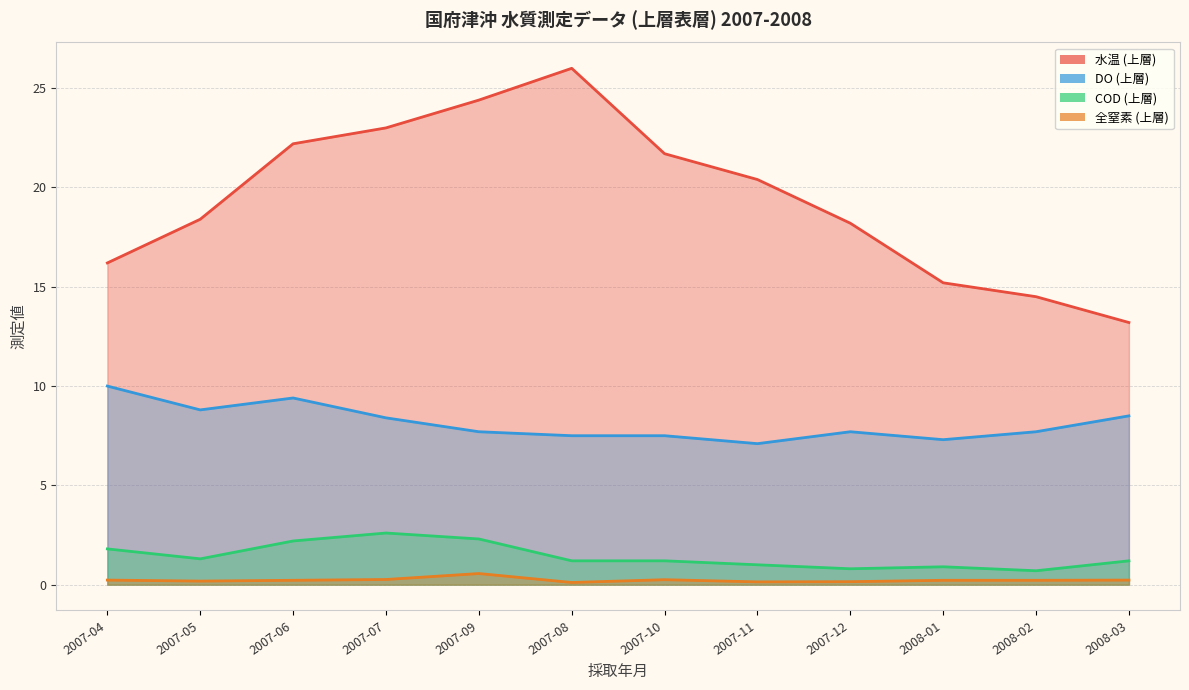

What are all the series names shown in the legend?

水温 (上層), DO (上層), COD (上層), 全窒素 (上層)